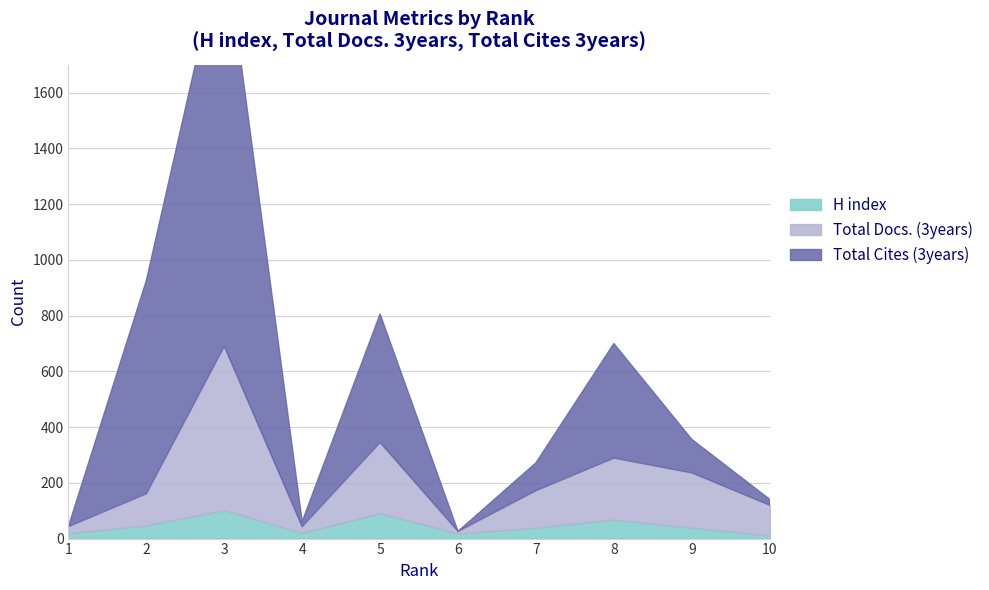

Where is the first local minimum for Total Cites (3years)?

4